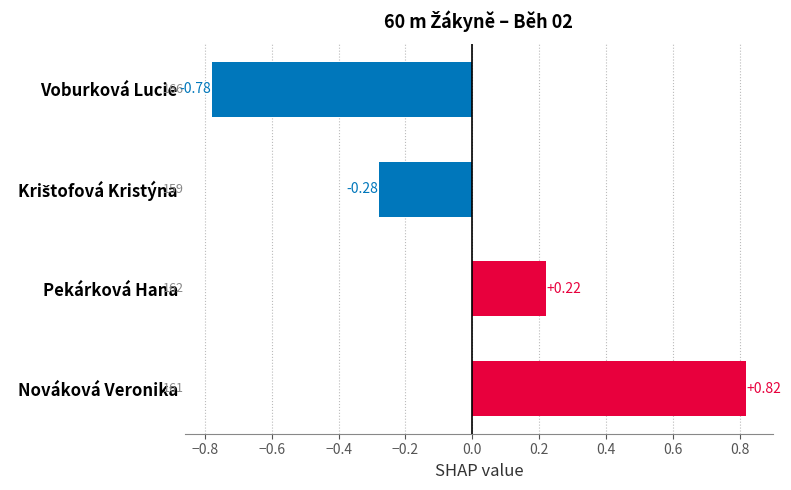

What is the label of the 1st bar from the top?

Voburková Lucie